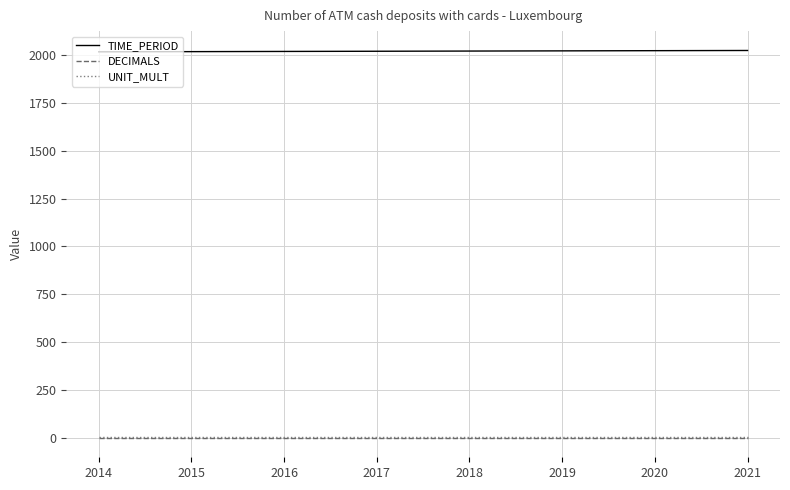

What is the average value of the UNIT_MULT series?

6